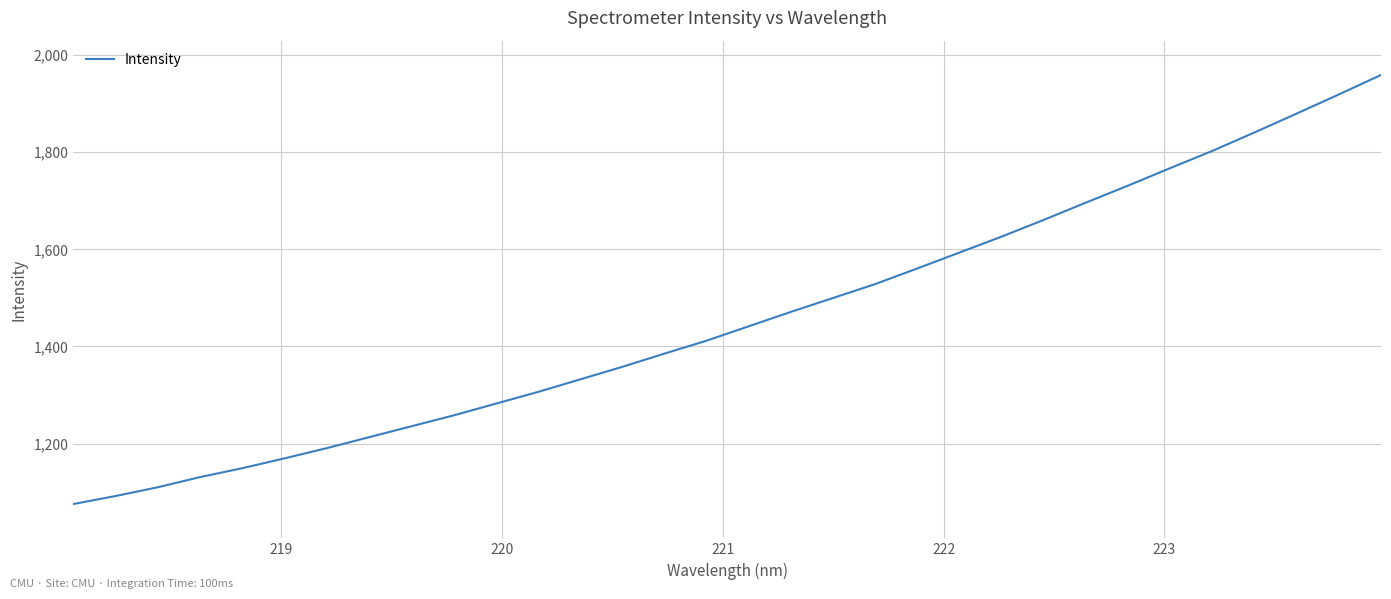

What is the smallest value displayed?

1075.6